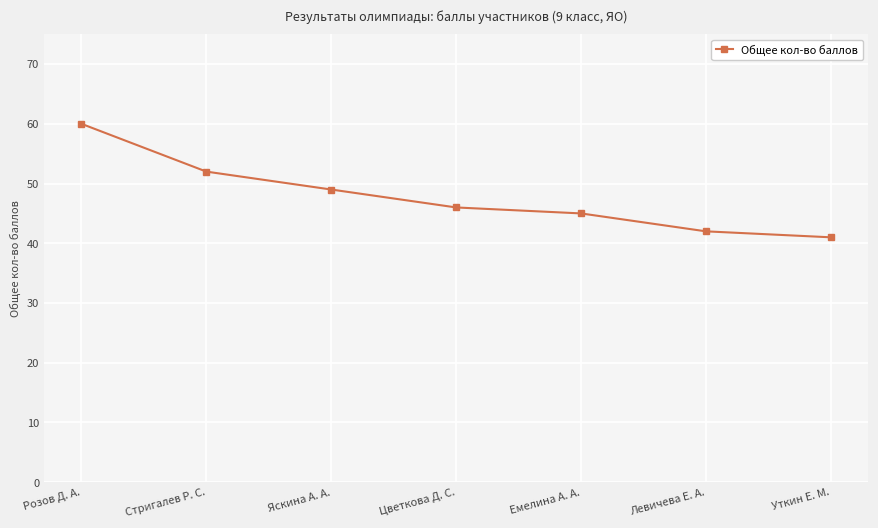

True or false: the data shows 70 at Левичева Е. А..

False